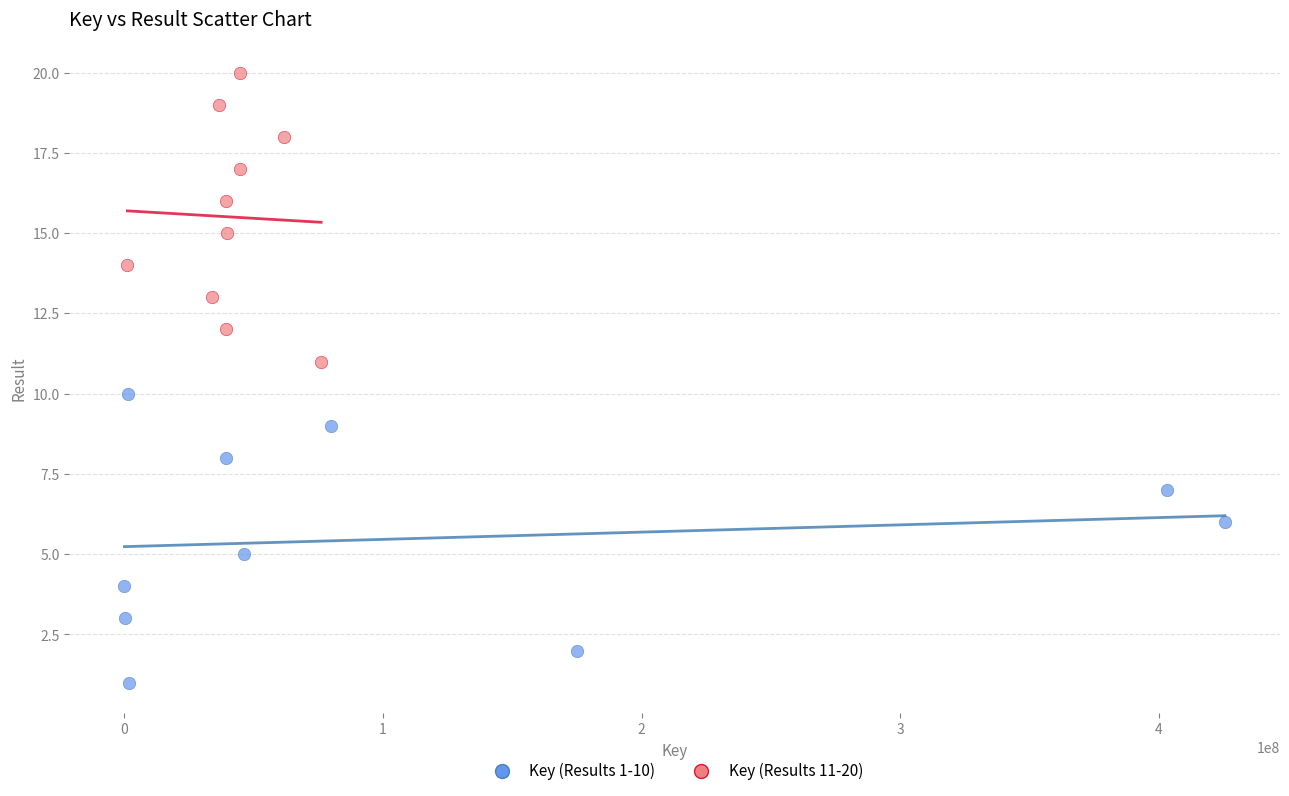

Which series contains the highest Y value?

Key (Results 11-20)